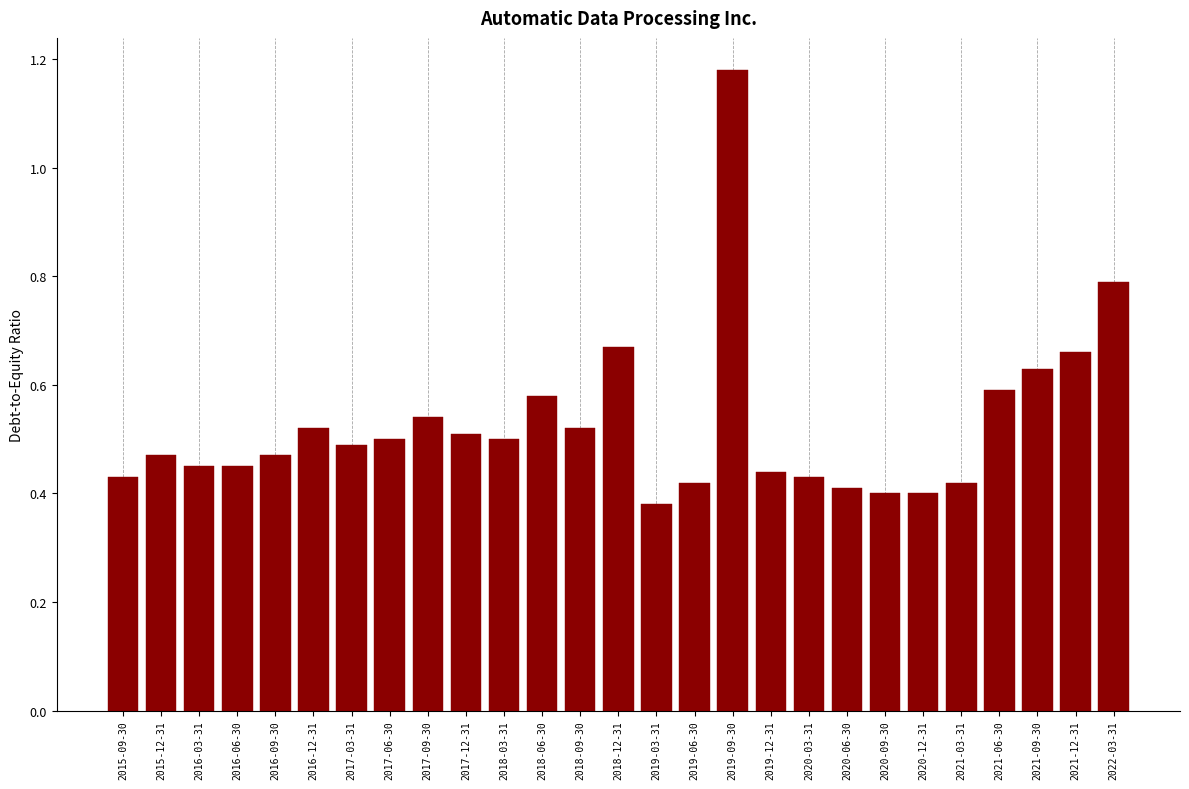

Count the values in the range 0 to 1.

26